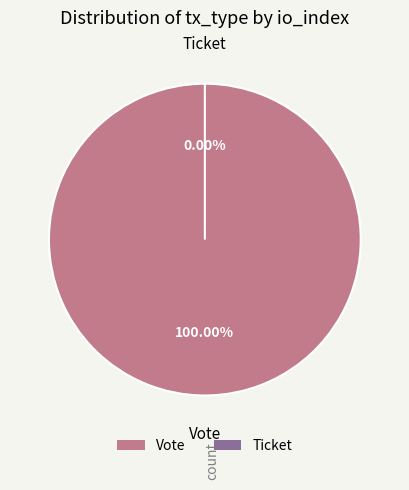

To the nearest percent, what is the combined percentage of Ticket and Vote?

100%